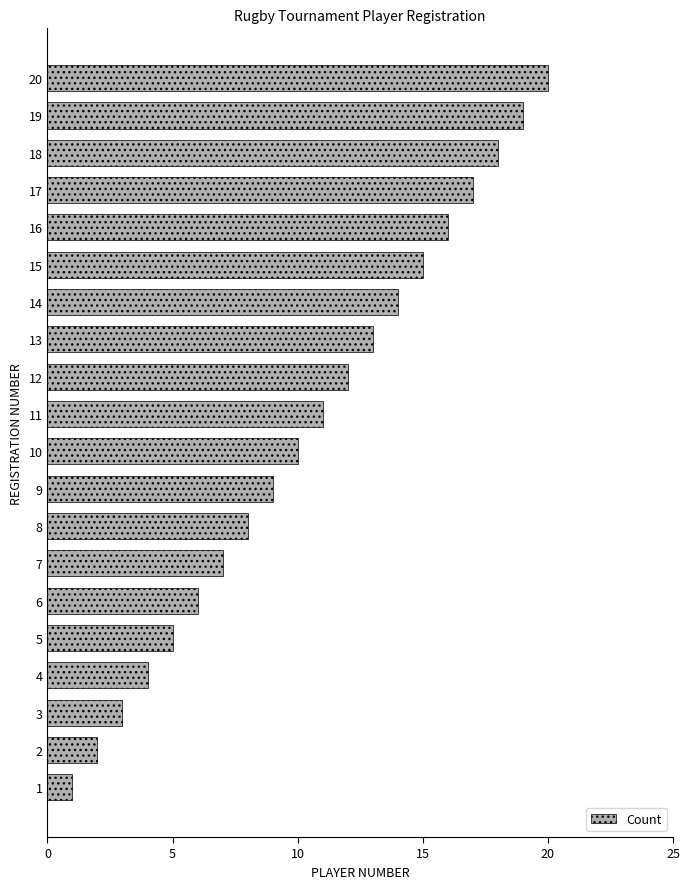

Rank the categories by value from lowest to highest.

1, 2, 3, 4, 5, 6, 7, 8, 9, 10, 11, 12, 13, 14, 15, 16, 17, 18, 19, 20